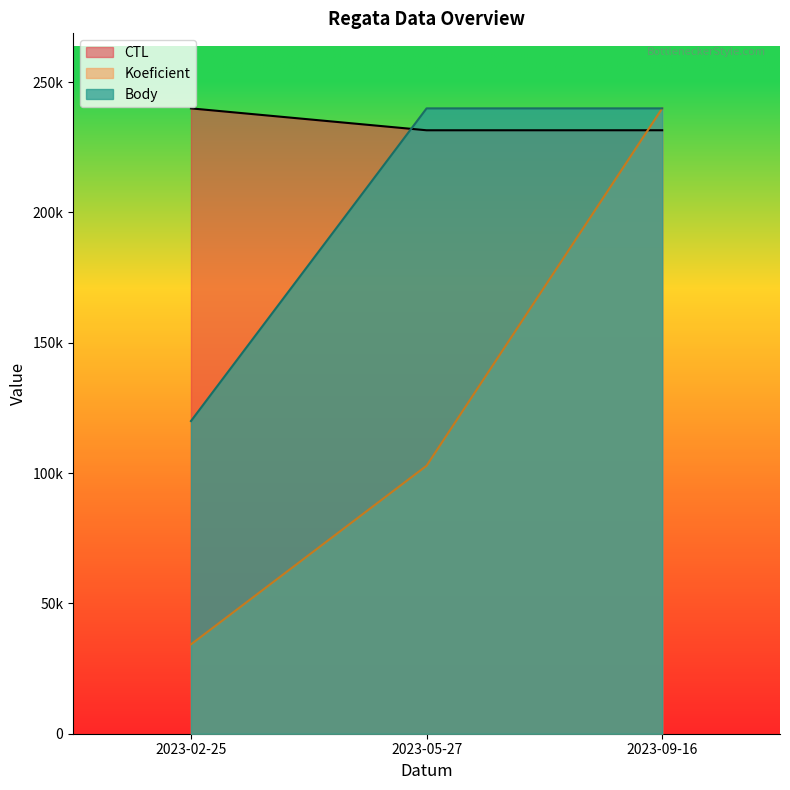

Between 2023-02-25 and 2023-05-27, which series saw the biggest shift?

Body